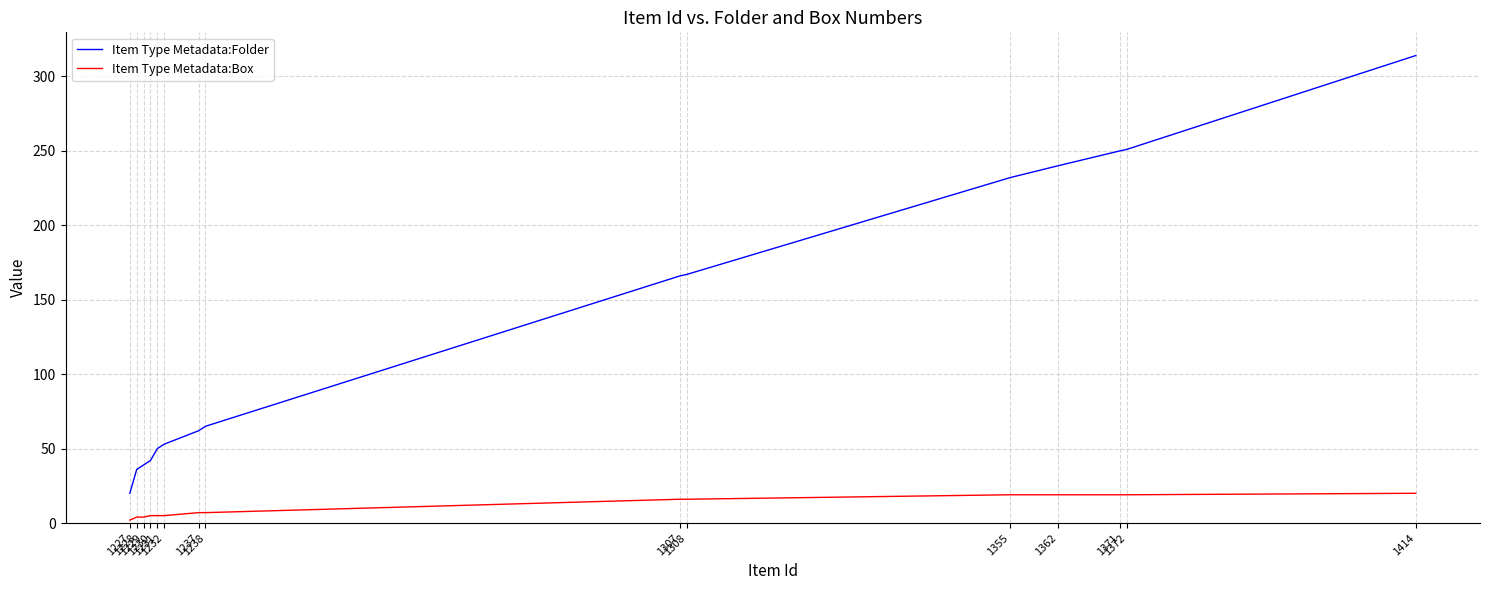

True or false: Item Type Metadata:Folder and Item Type Metadata:Box cross at least once.

False